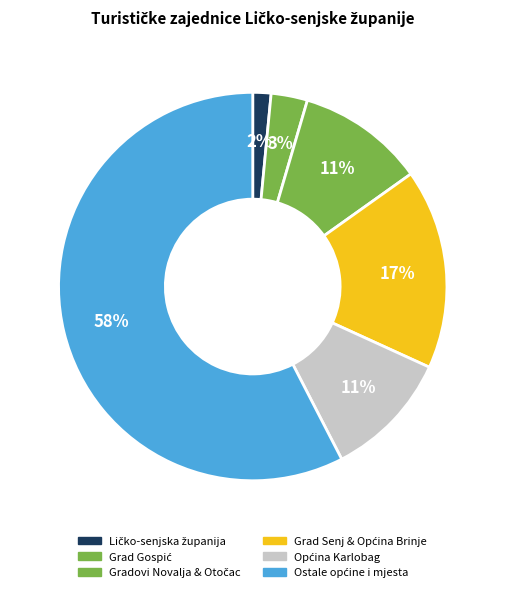

How many slices are in this pie chart?

6